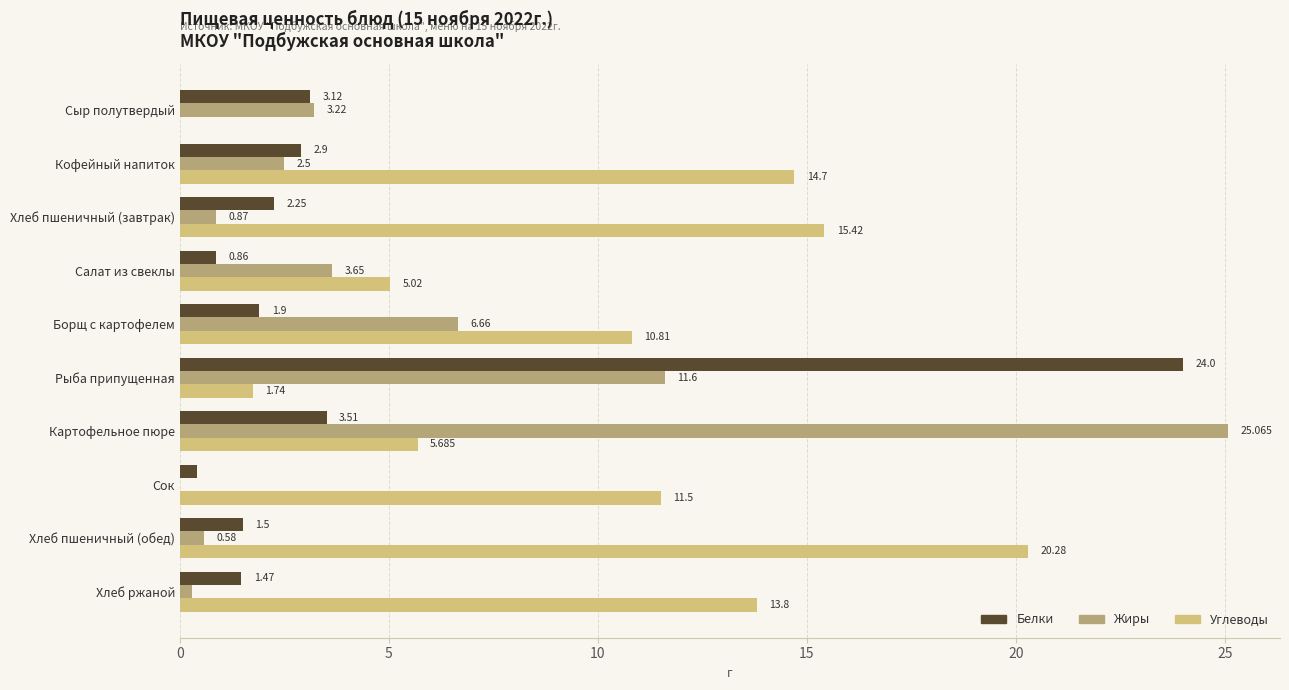

Which category has the highest value in the Углеводы series?

Хлеб пшеничный (обед)